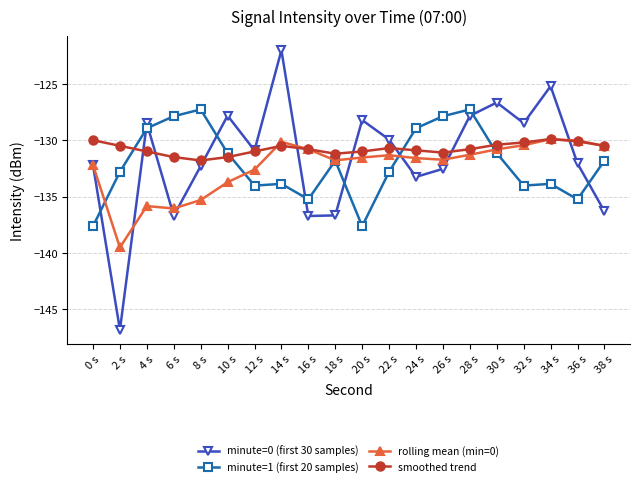

At how many categories does at least one series exceed -138?

20